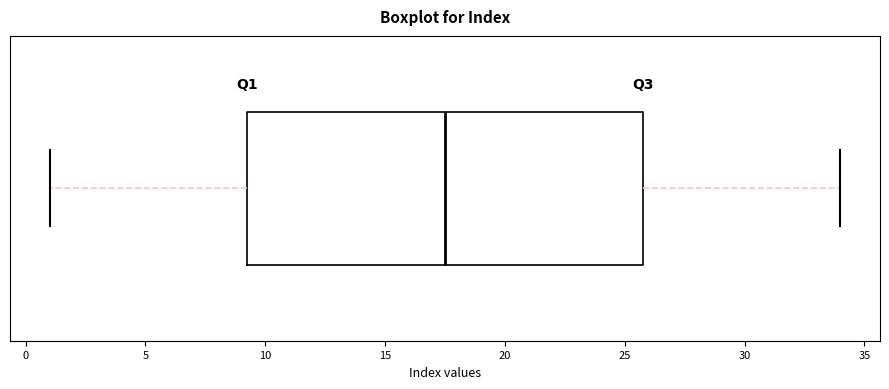

Transcribe this box plot: give where the median line is, the range the box spans, and where the two whiskers end, as read against the x-axis. The values are not printed on the chart, so give them approximately, as read against the axis.

median 17.5, box 9.5 to 26.0, whiskers 1.0 to 34.0